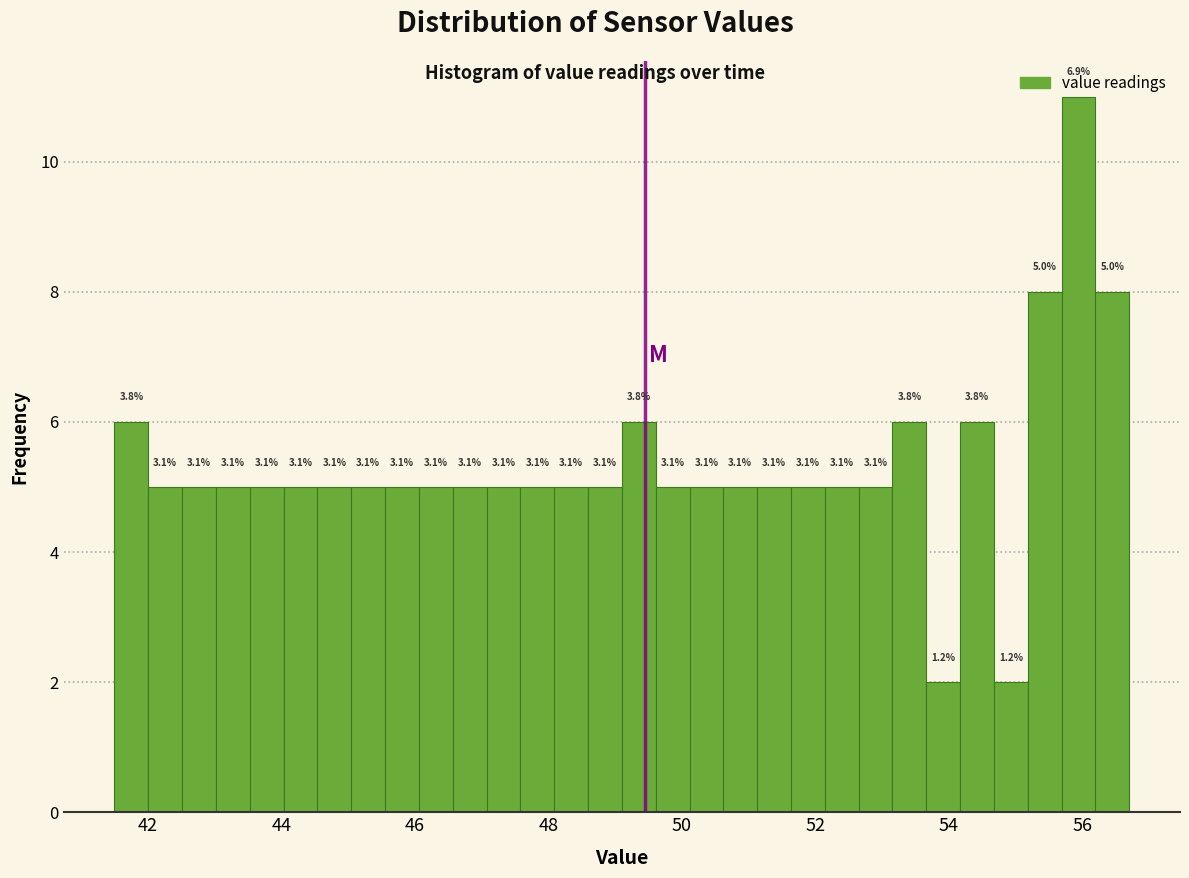

Around what value on the x-axis is the tallest bar? Give the approximate position of its centre, as read against the axis.

56.0